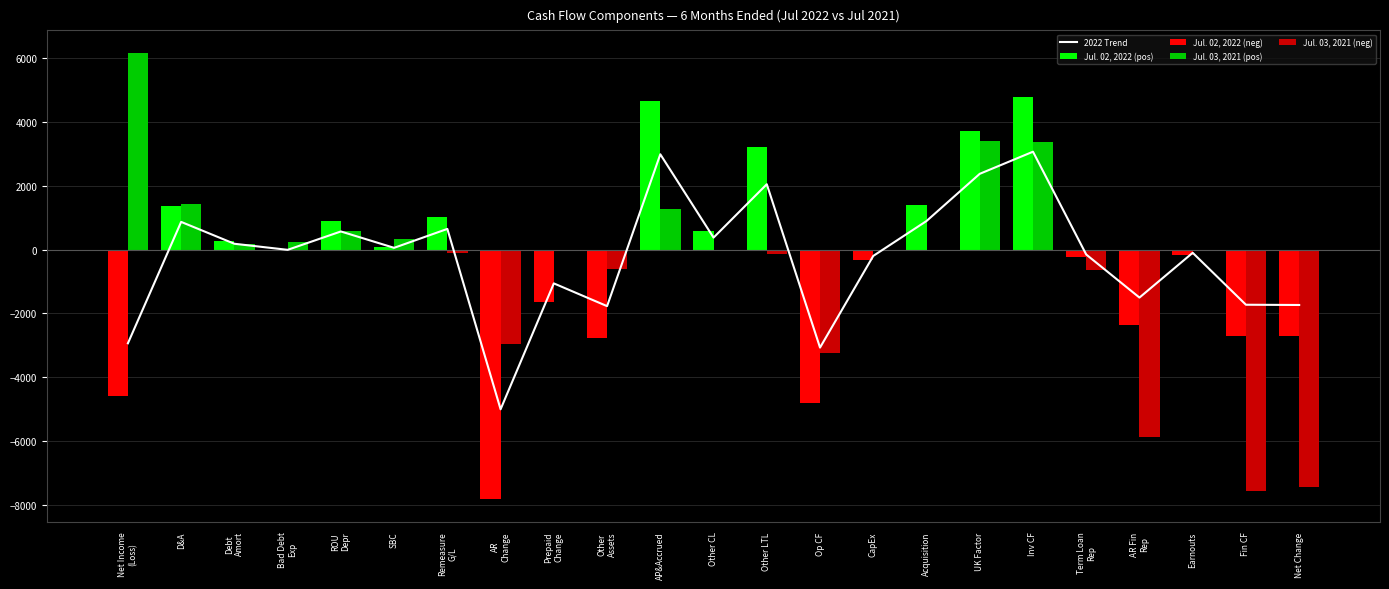

True or false: Jul. 03, 2021 (pos) has a value of 1270.0 at AP&Accrued.

True